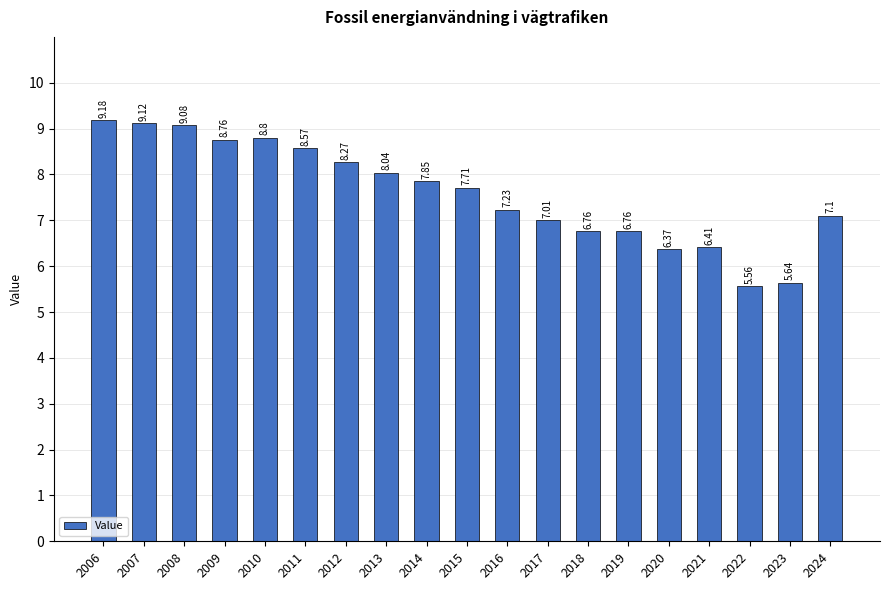

How many series are shown in this chart?

1